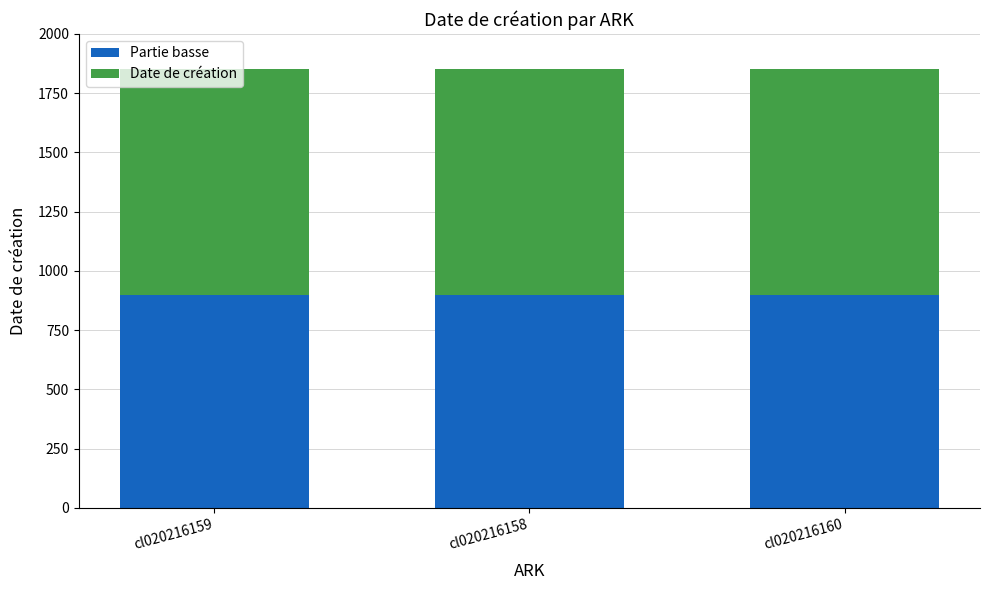

What is the total value across all series at cl020216158?

1853